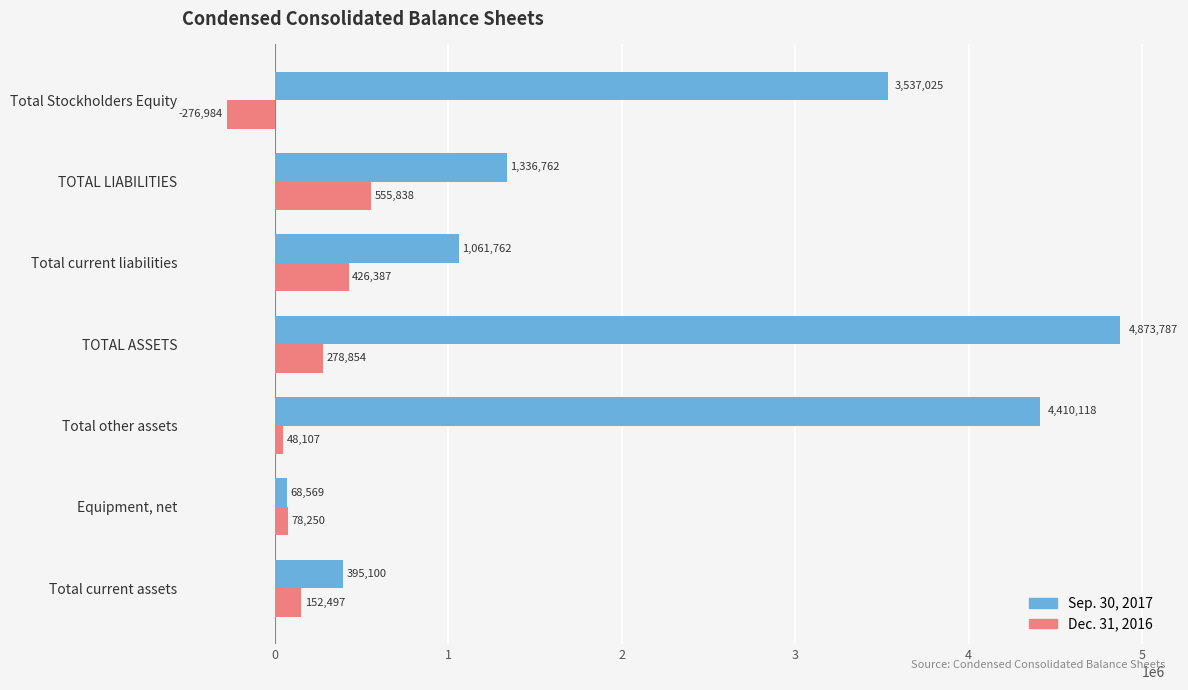

What is the maximum value shown in the chart?

4873787